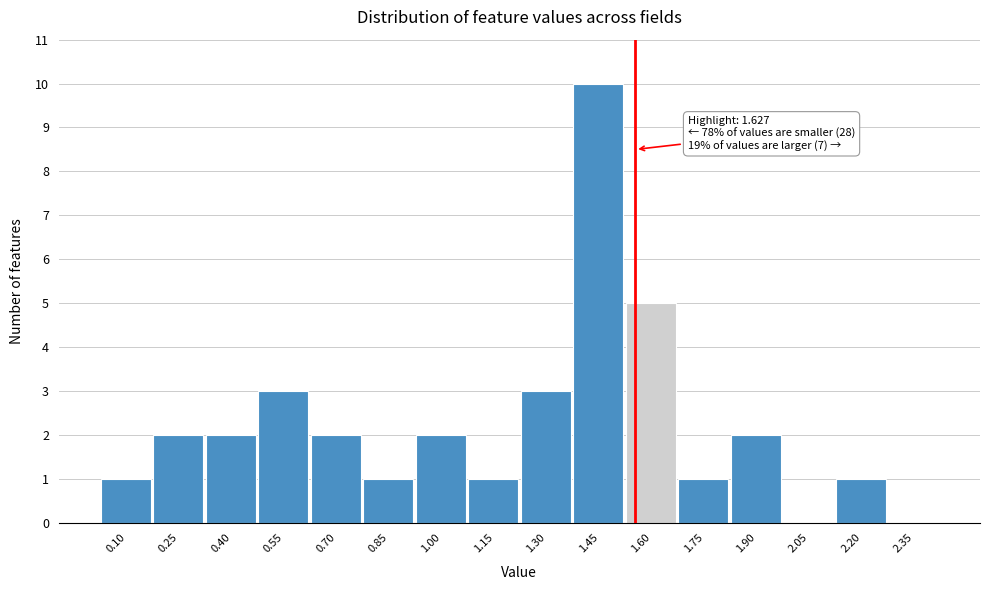

Reading left to right, transcribe all the data shown in this chart.

0.10=1	0.25=2	0.40=2	0.55=3	0.70=2	0.85=1	1.00=2	1.15=1	1.30=3	1.45=10	1.60=5	1.75=1	1.90=2	2.05=0	2.20=1	2.35=0